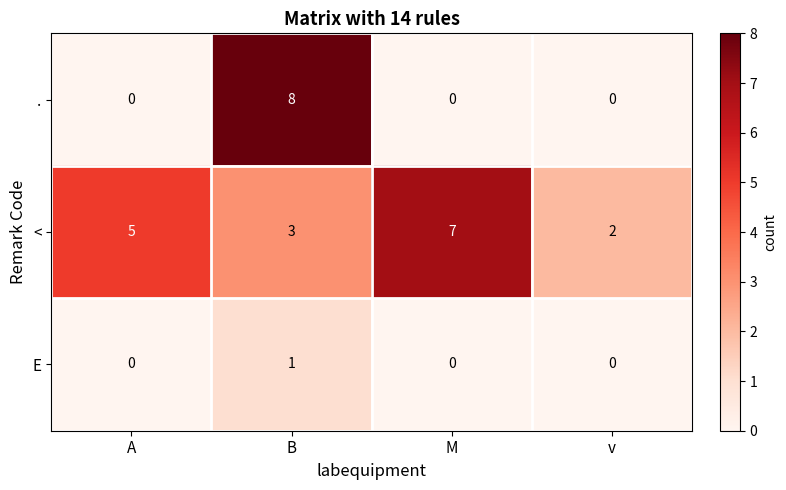

At how many categories does at least one series exceed 6?

2